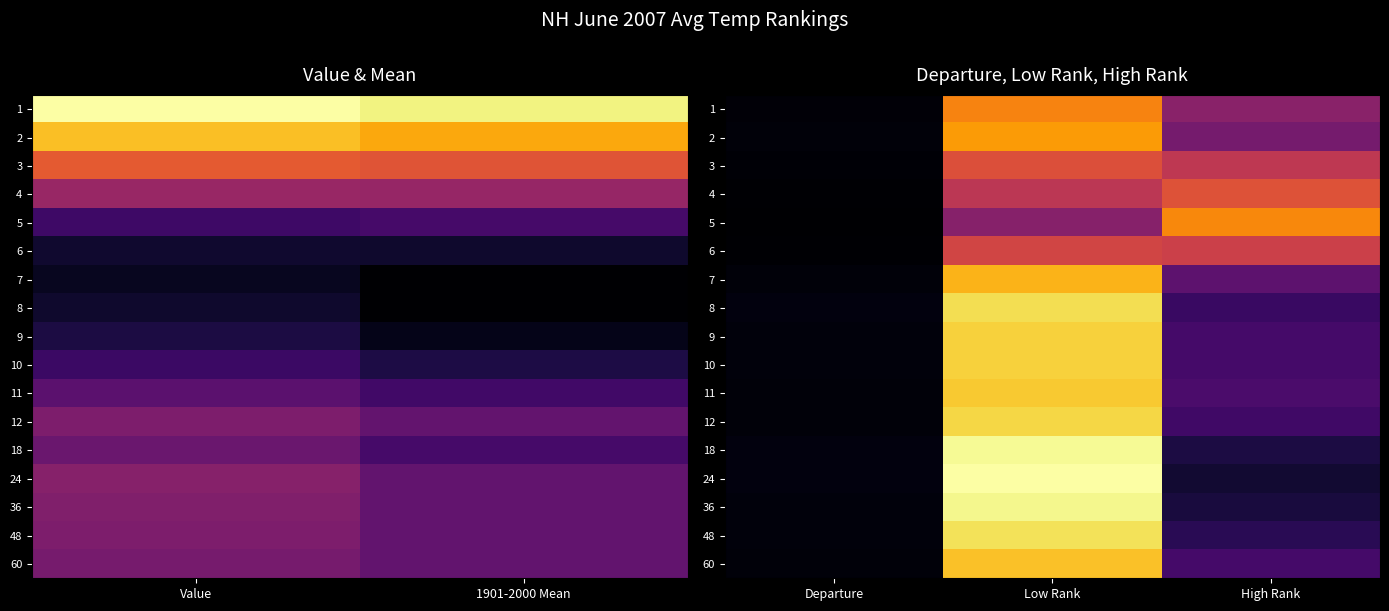

What is the sum of all 2 values?

131.3